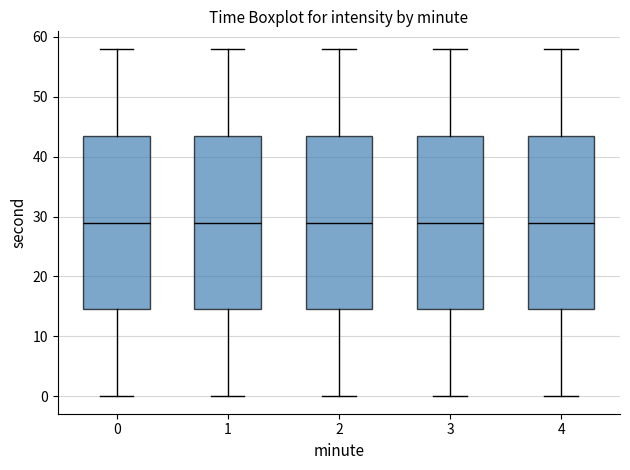

Reading left to right, transcribe this box plot: for each box, give where its median line is, the range the box spans, and where its two whiskers end, as read against the y-axis. The values are not printed on the chart, so give them approximately, as read against the axis.

0: median 29, box 15 to 44, whiskers 0 to 58
1: median 29, box 15 to 44, whiskers 0 to 58
2: median 29, box 15 to 44, whiskers 0 to 58
3: median 29, box 15 to 44, whiskers 0 to 58
4: median 29, box 15 to 44, whiskers 0 to 58